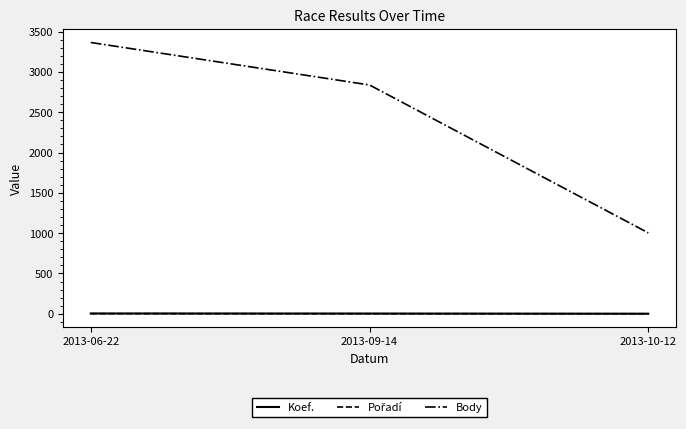

What is the sum of the Koef. values at 2013-06-22 and 2013-09-14?

7